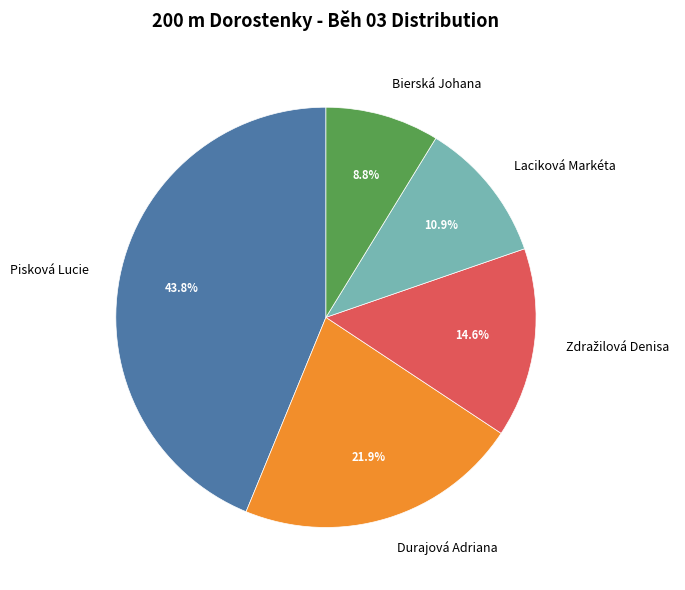

What percentage is the Pisková Lucie slice, to the nearest percent?

44%